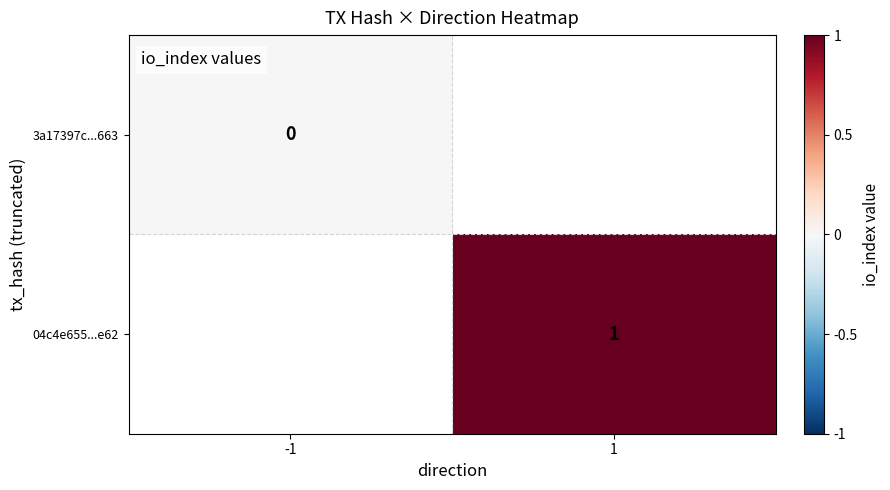

True or false: 04c4e655...e62 has a value of 0.5 at 1.

False